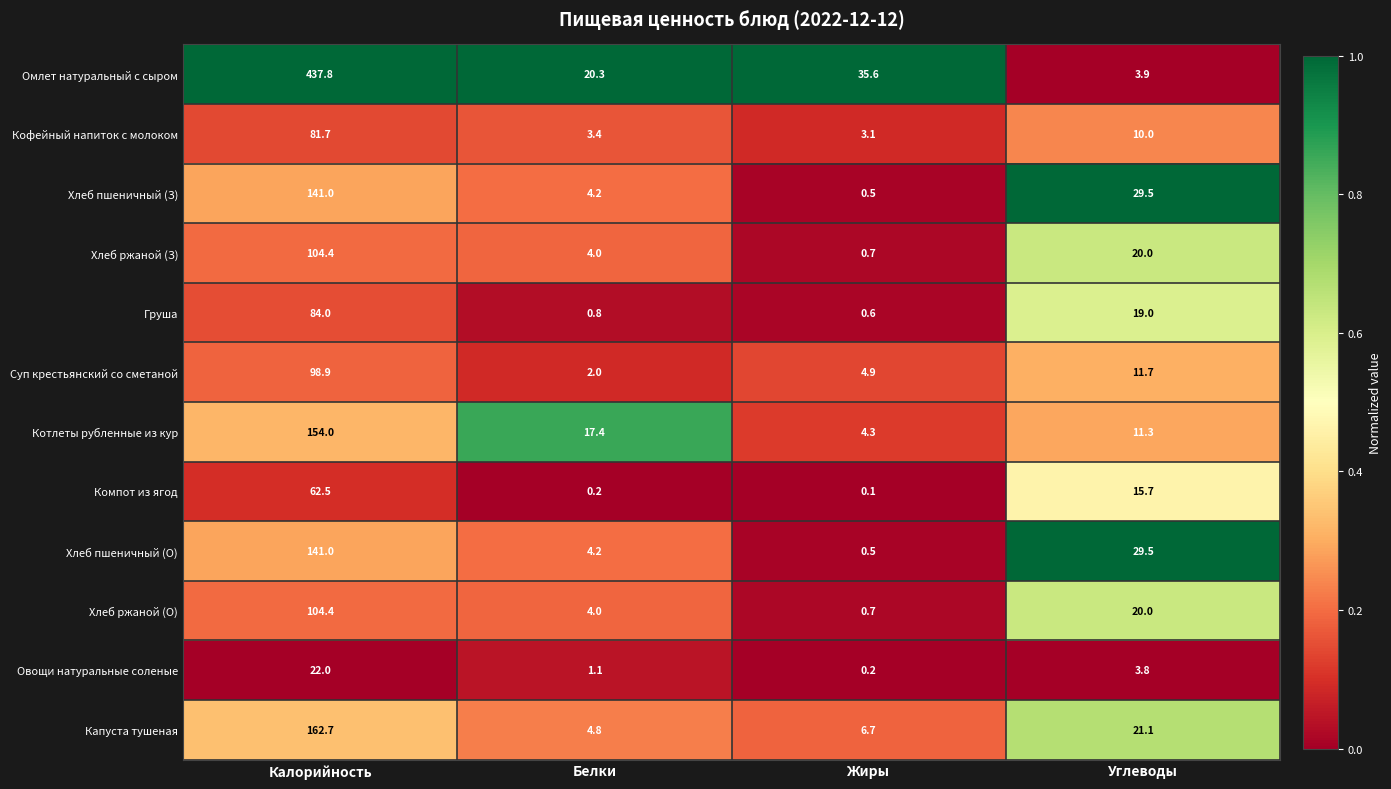

At which label does Котлеты рубленные из кур first exceed 17?

Калорийность